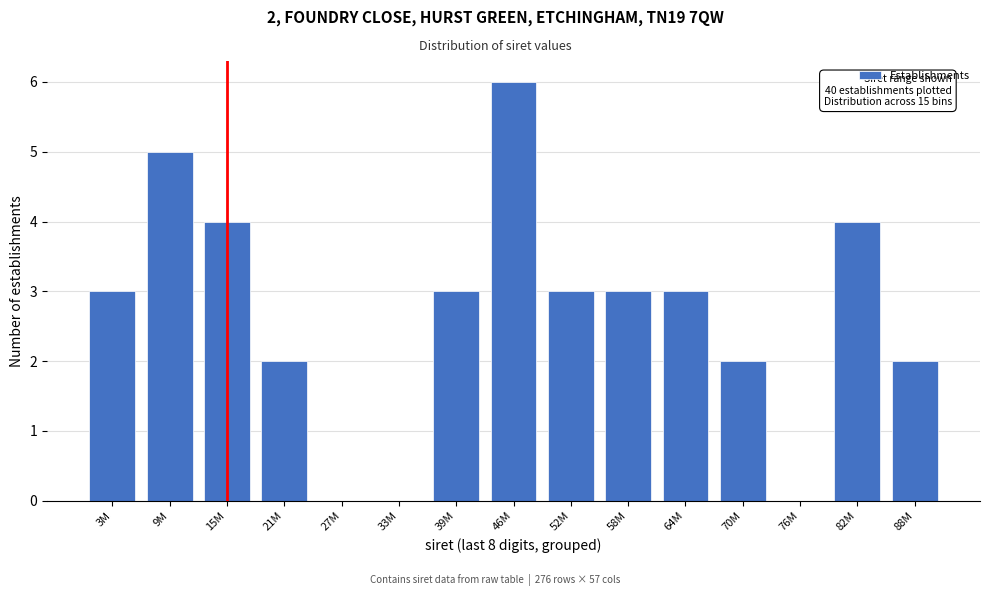

Reading left to right, extract all data points from this chart.

3M=3	9M=5	15M=4	21M=2	27M=0	33M=0	39M=3	46M=6	52M=3	58M=3	64M=3	70M=2	76M=0	82M=4	88M=2